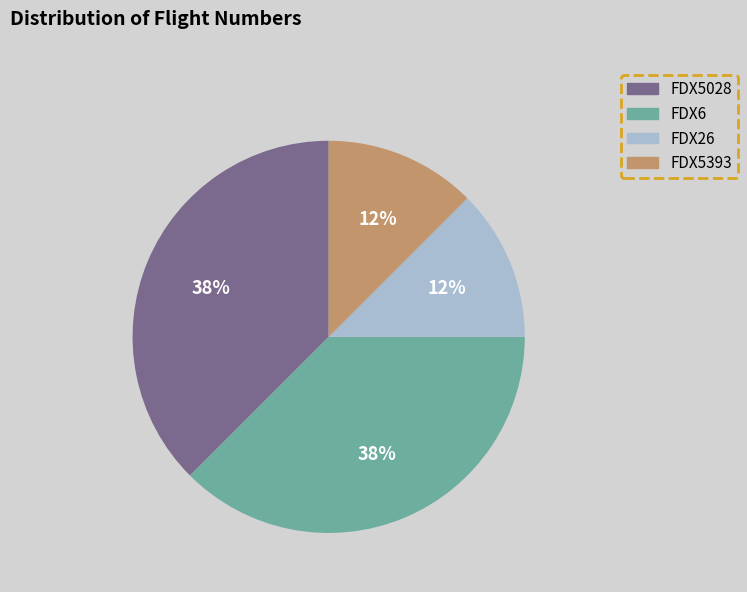

How many slices are in this pie chart?

4